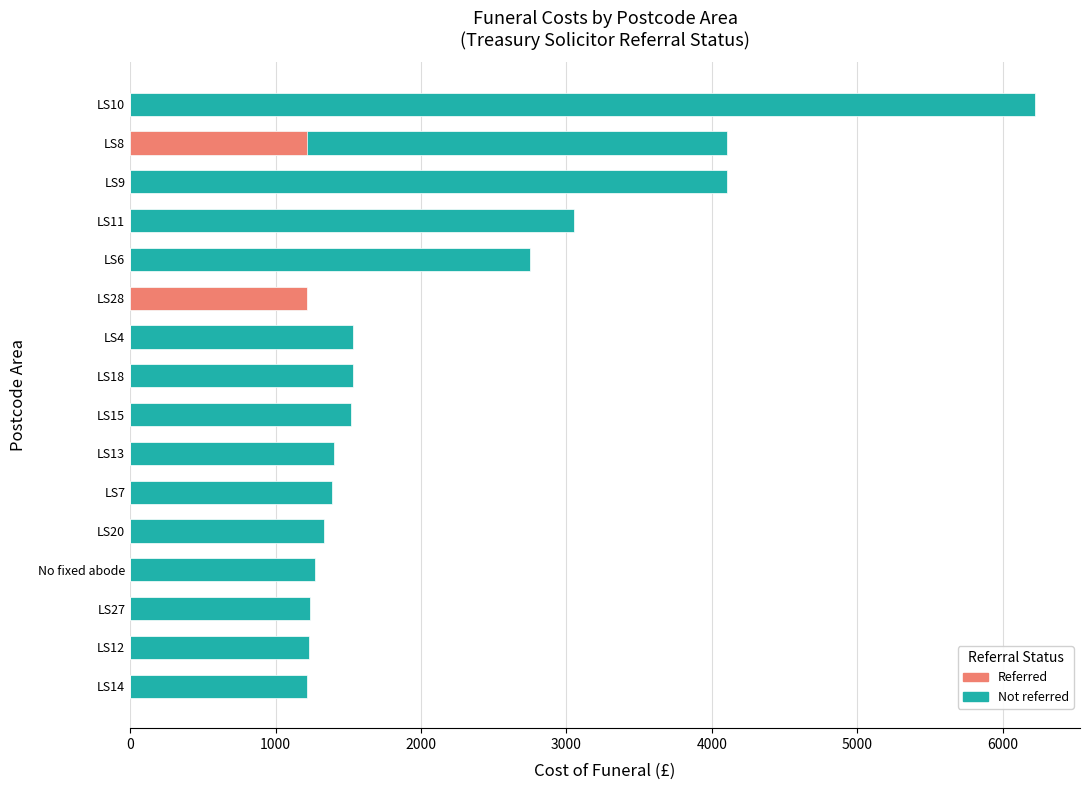

Which series has the widest spread of values?

Not referred